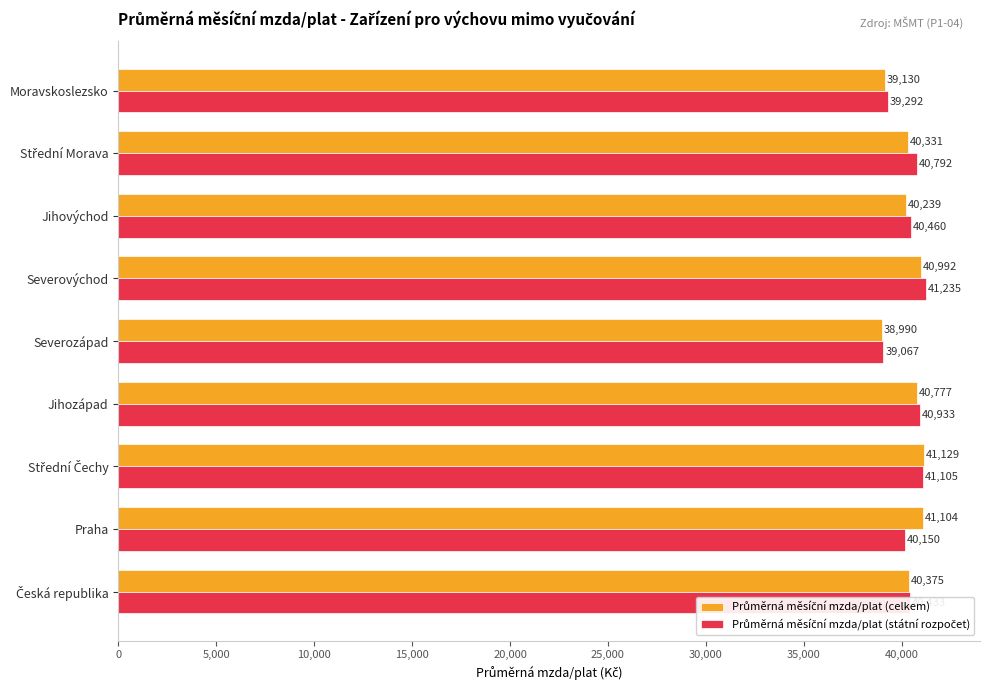

What is the maximum value shown in the chart?

41235.2